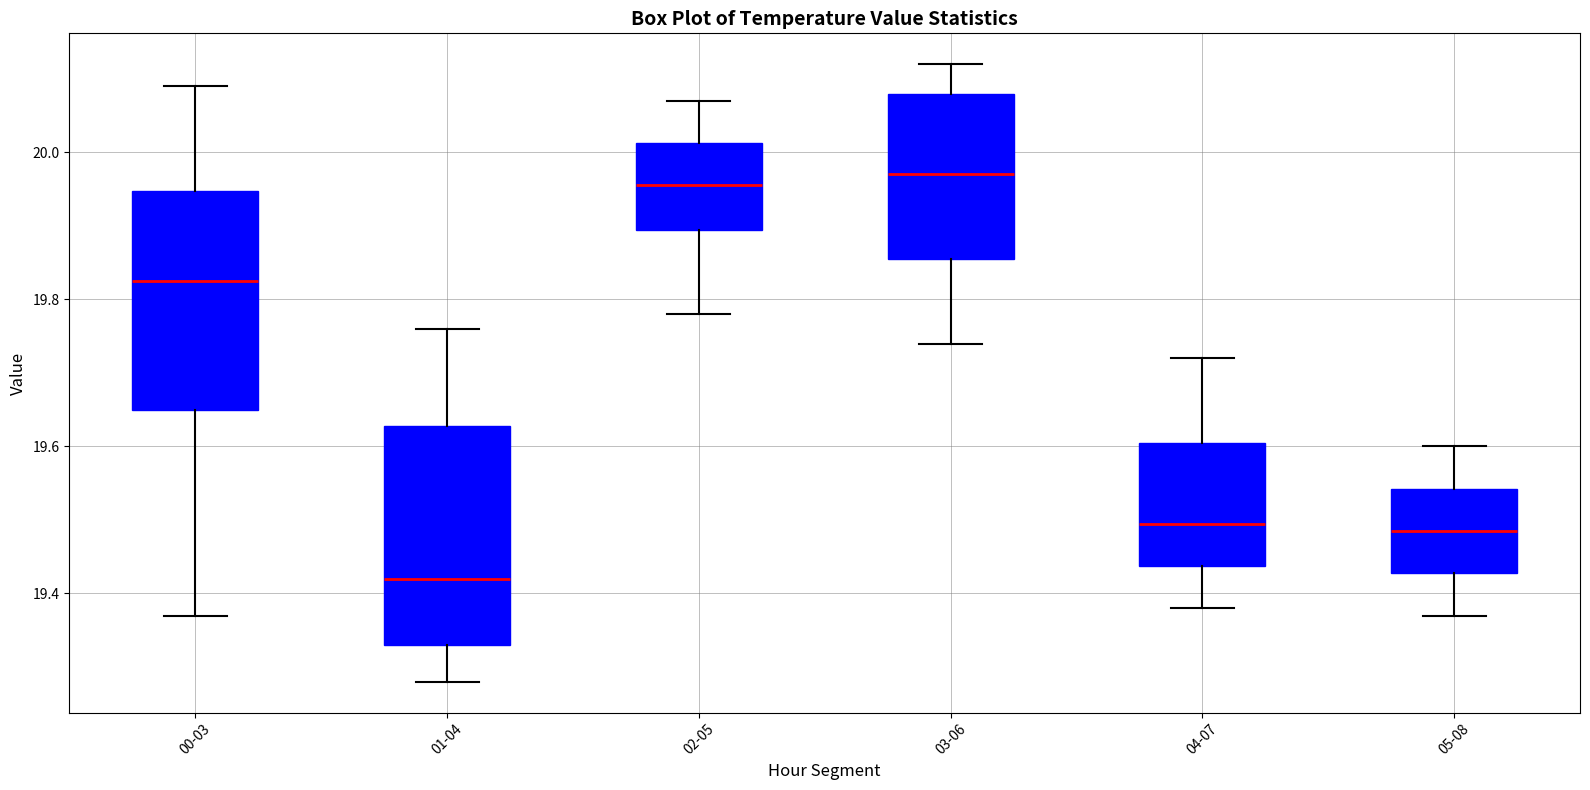

Which box's median line is the lowest?

01-04